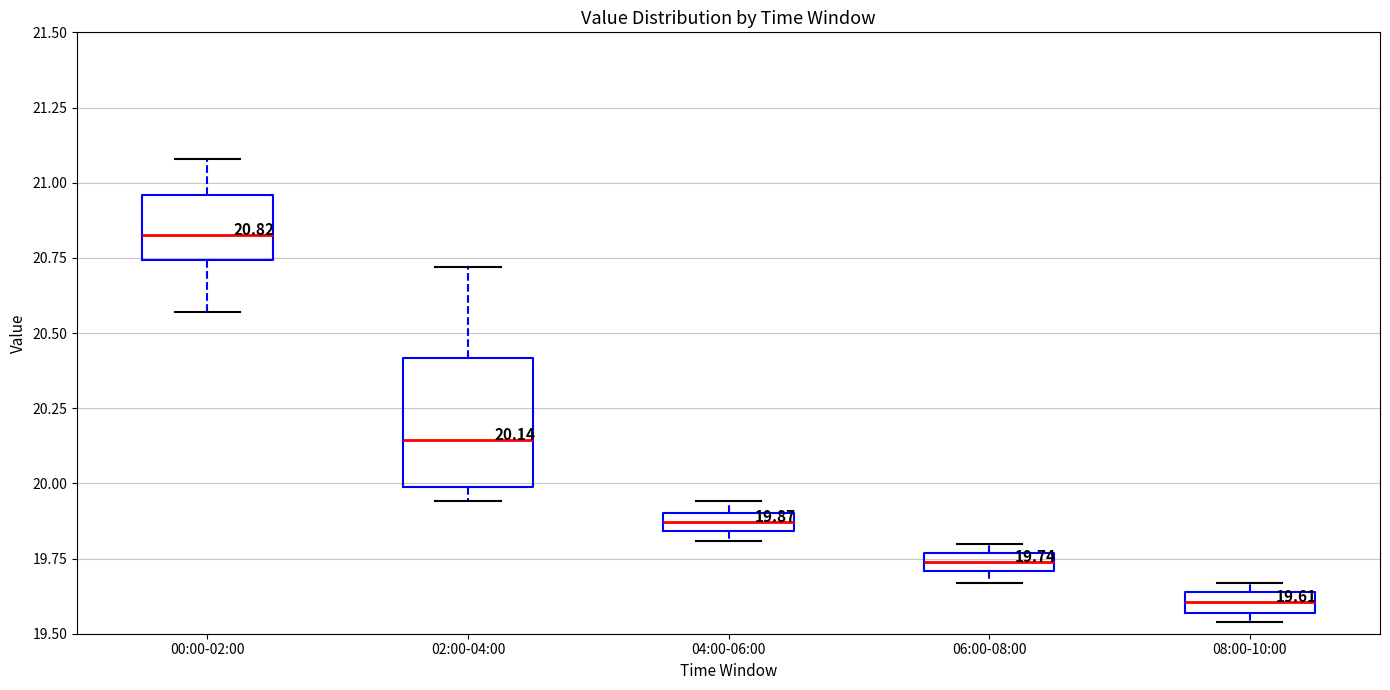

Which box is the tallest, from its lower edge to its upper edge?

02:00-04:00